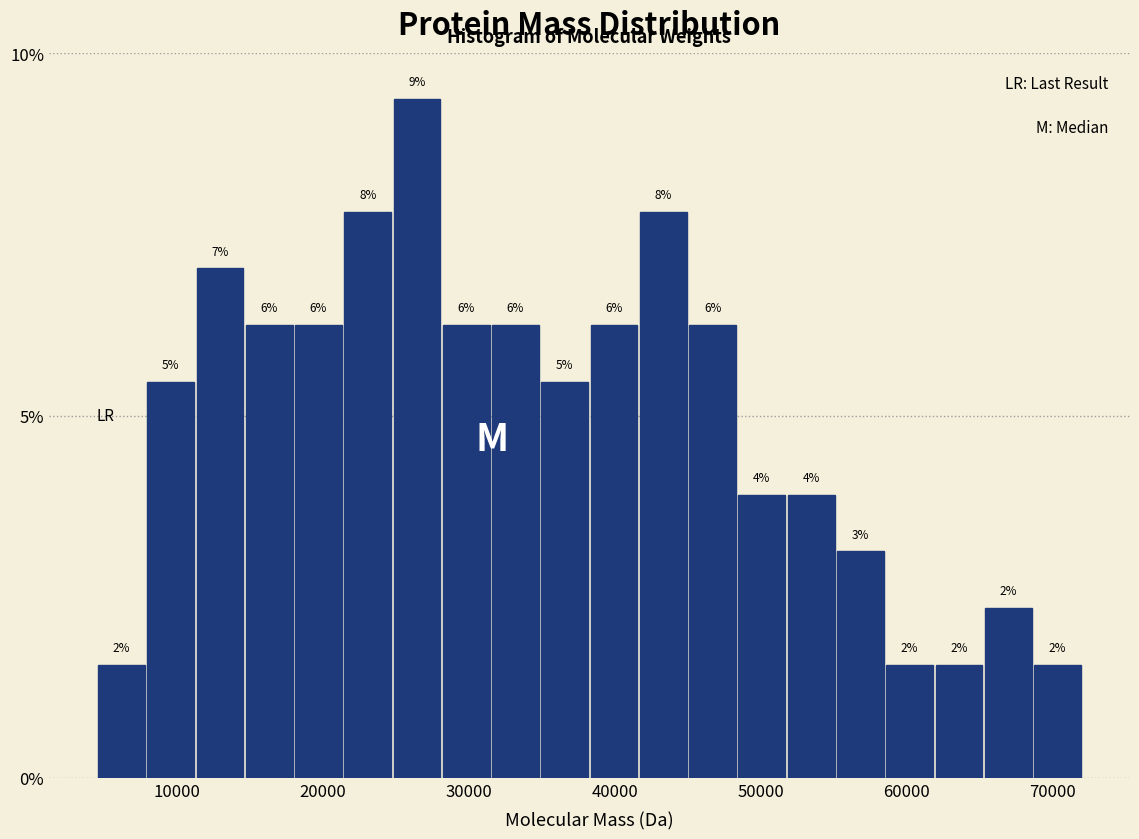

Around what value on the x-axis is the tallest bar? Give the approximate position of its centre, as read against the axis.

26000